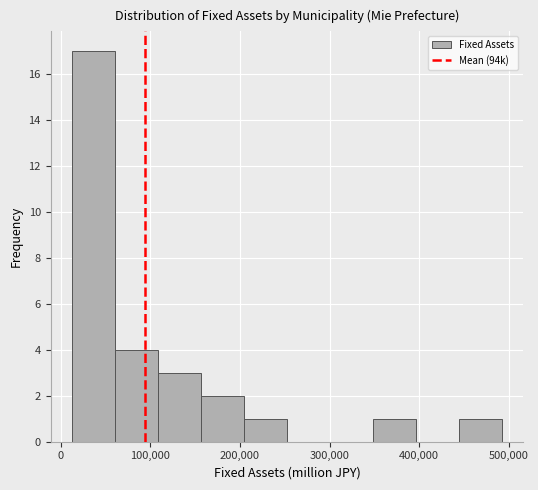

Which range on the x-axis has the tallest bar?

10000 to 60000